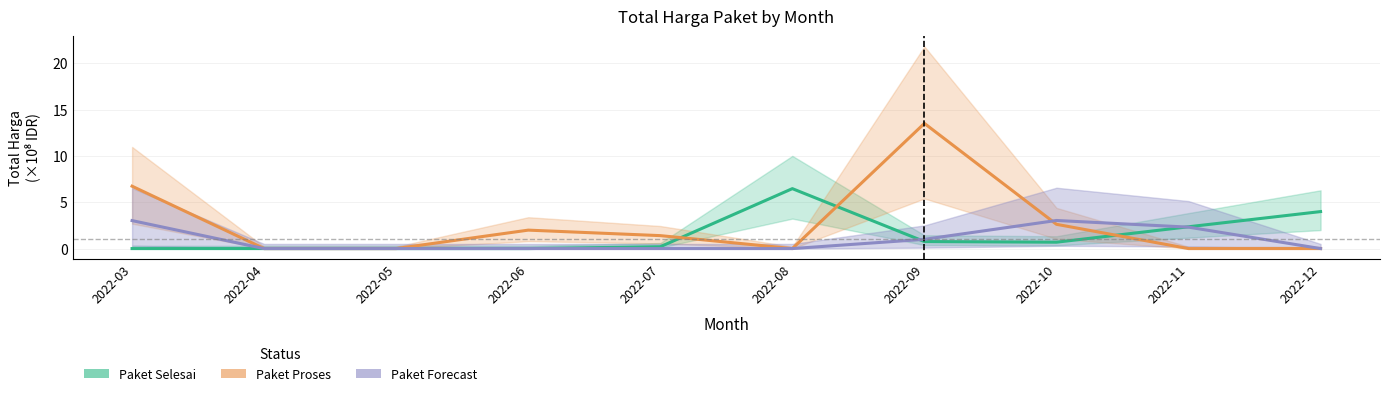

Rank the categories by Paket Proses value from highest to lowest.

2022-09, 2022-03, 2022-10, 2022-06, 2022-07, 2022-04, 2022-05, 2022-08, 2022-11, 2022-12